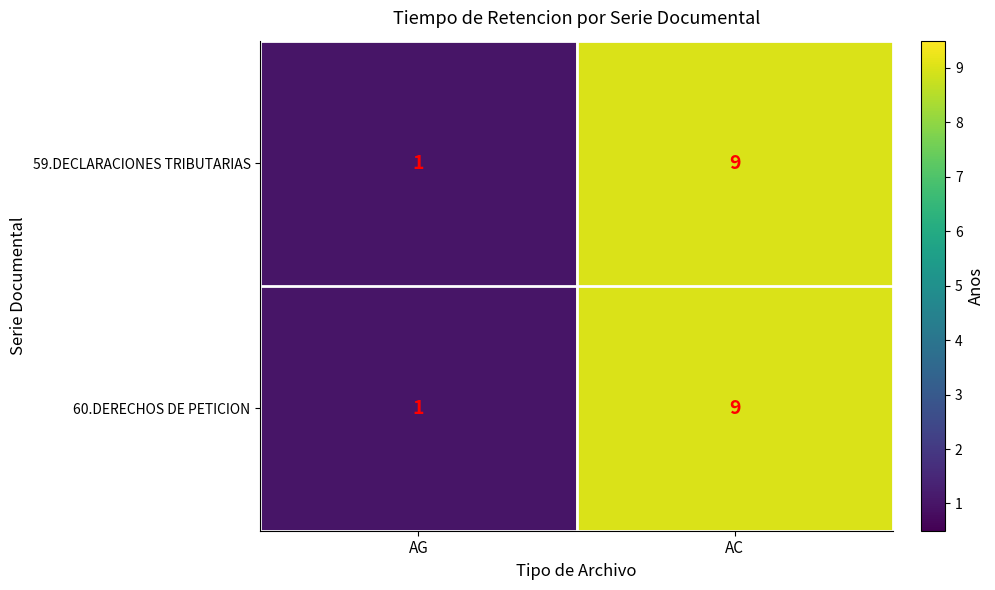

Is it true that 60.DERECHOS DE PETICION equals 2 at AG?

False